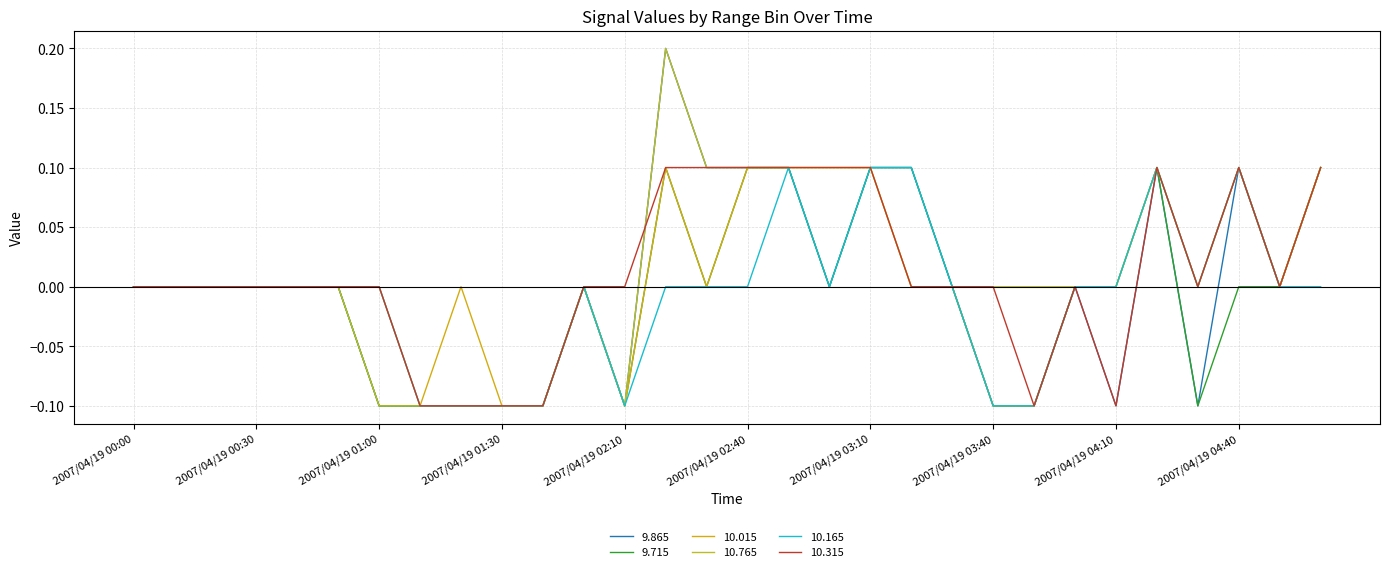

List the series in order of their peak value, highest first.

9.865, 10.765, 9.715, 10.015, 10.165, 10.315